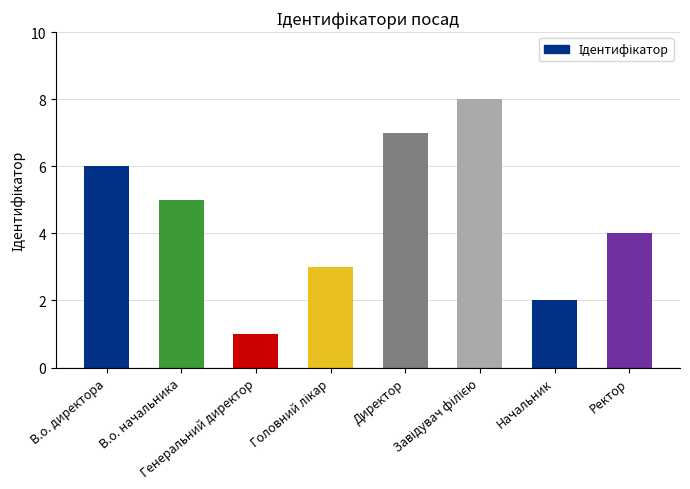

What is the smallest value displayed?

1